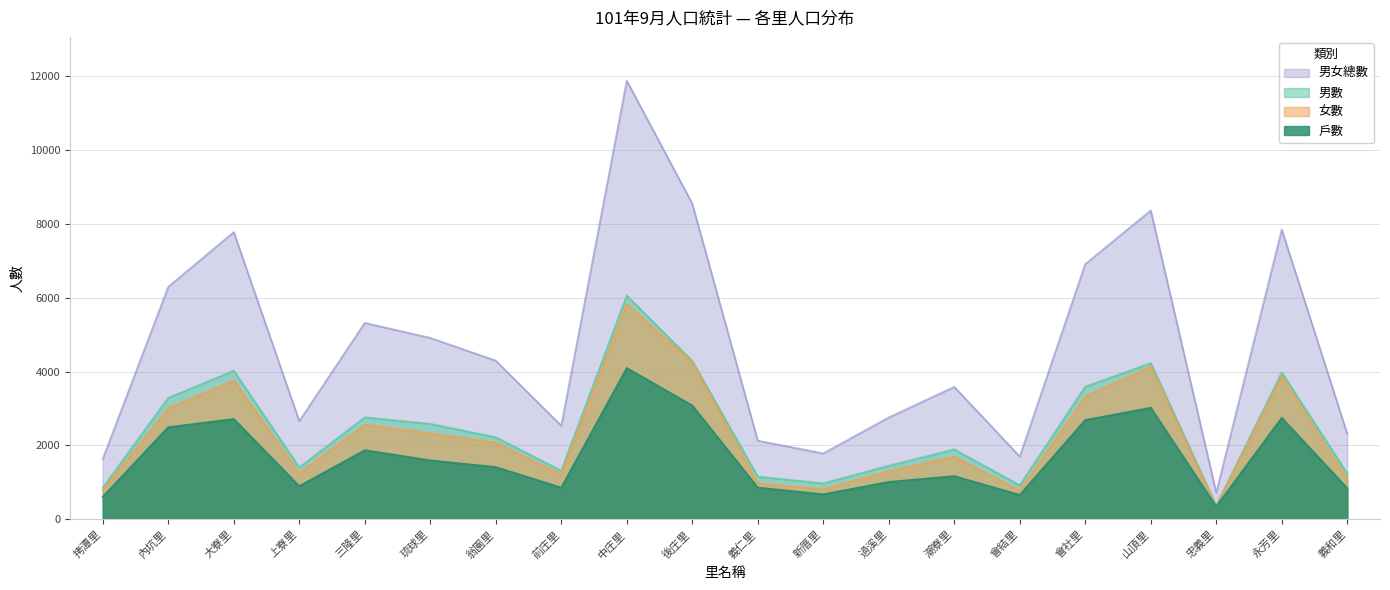

What is the total value across all series at 內坑里?

15071